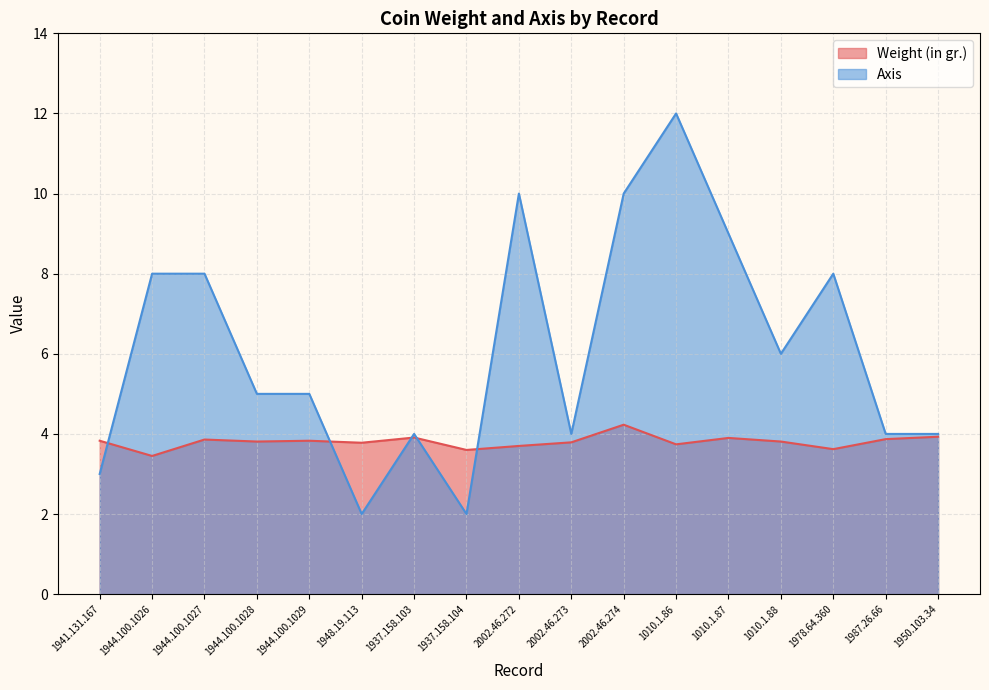

What position from the right is 1944.100.1027?

15